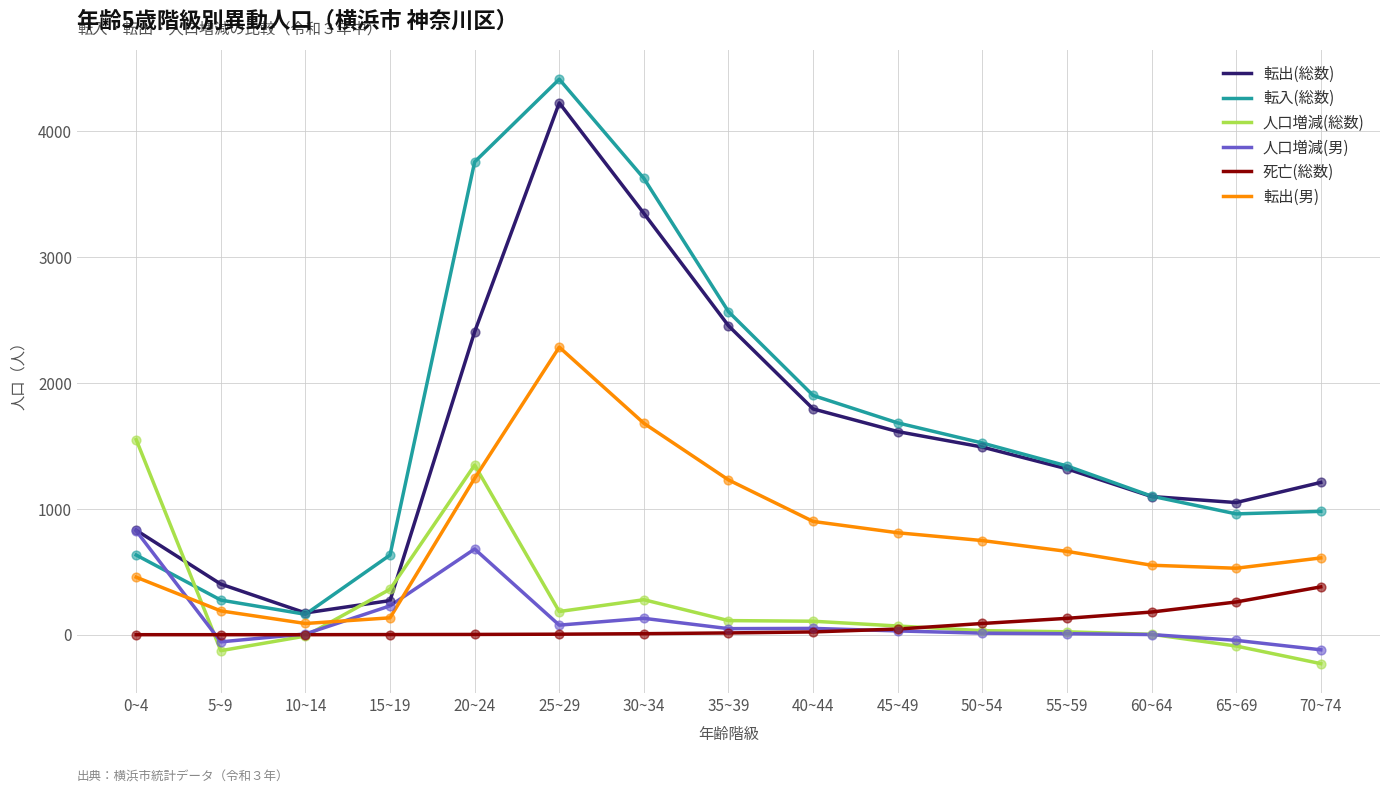

What is the total value across all series at 5~9?

682